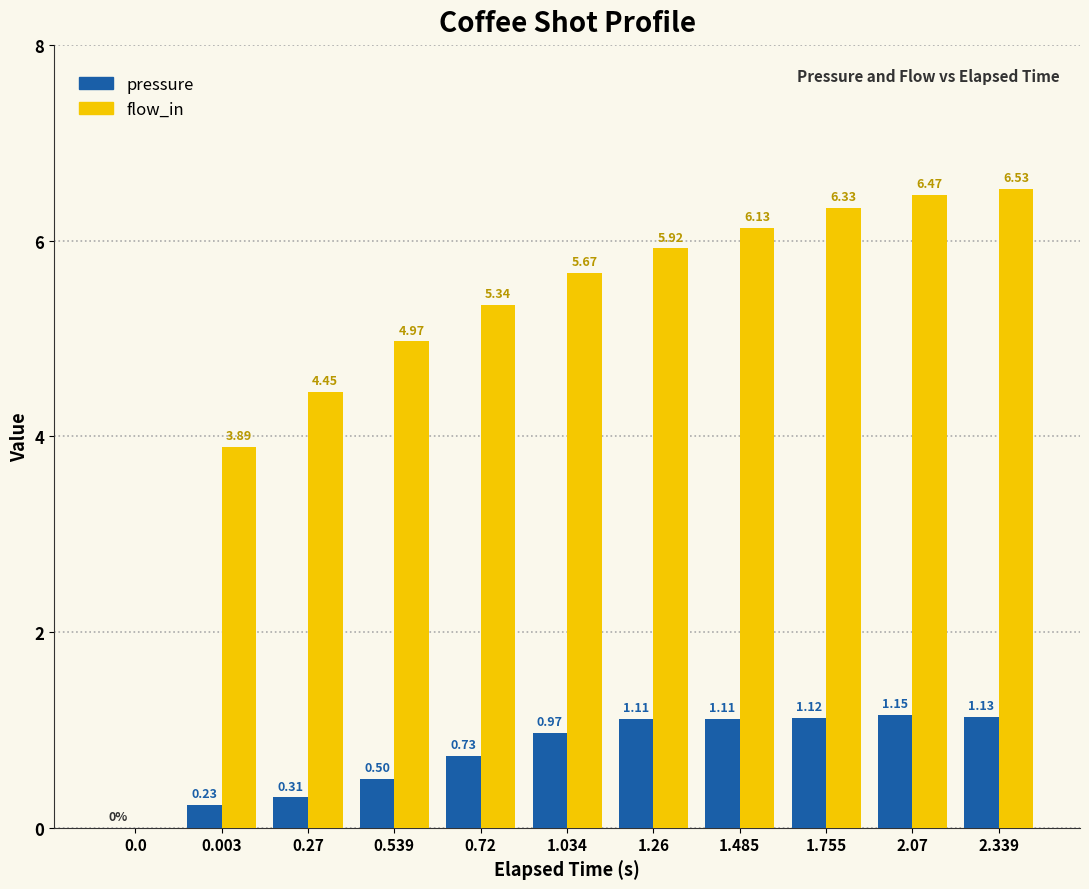

What is the total value across all series at 0.72?

6.1